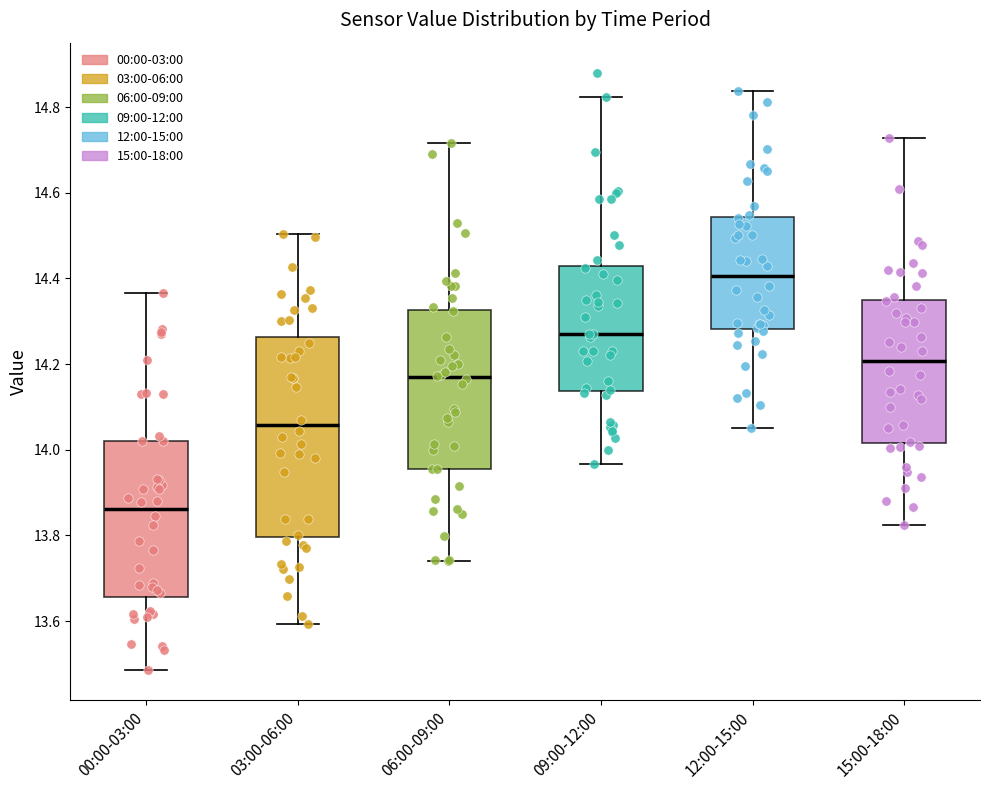

Which box is the tallest, from its lower edge to its upper edge?

03:00-06:00